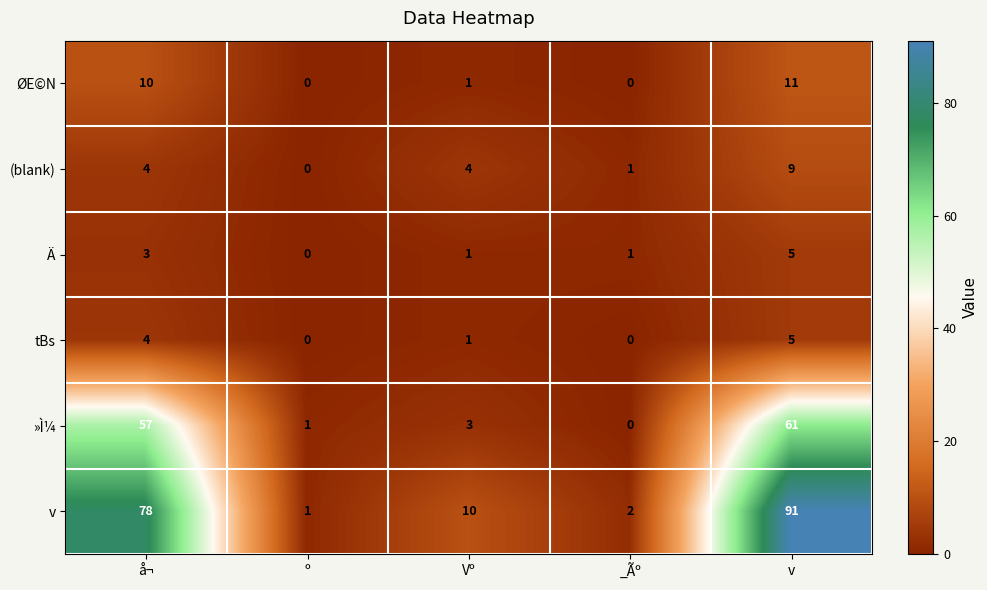

What is the sum of all tBs values?

10